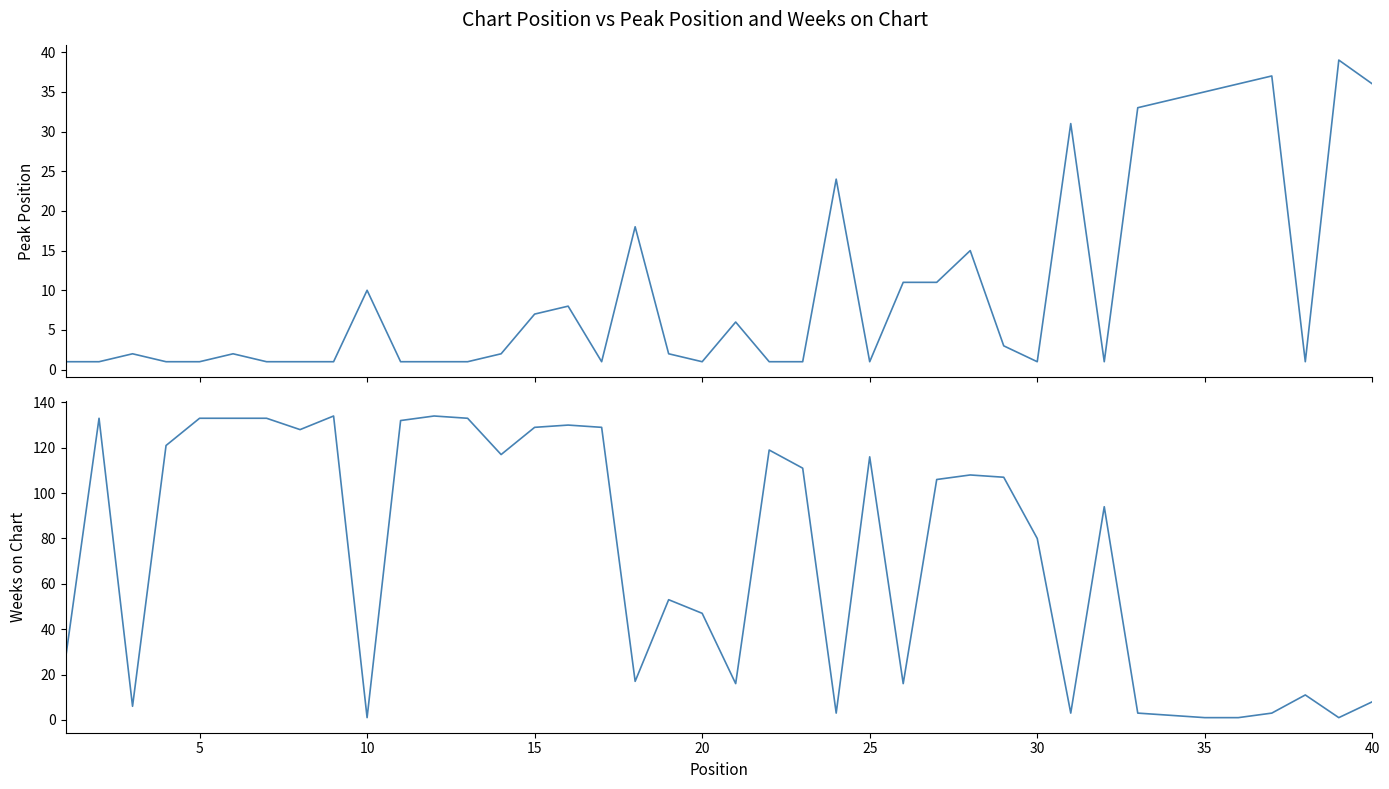

What is the minimum value shown in the chart?

1